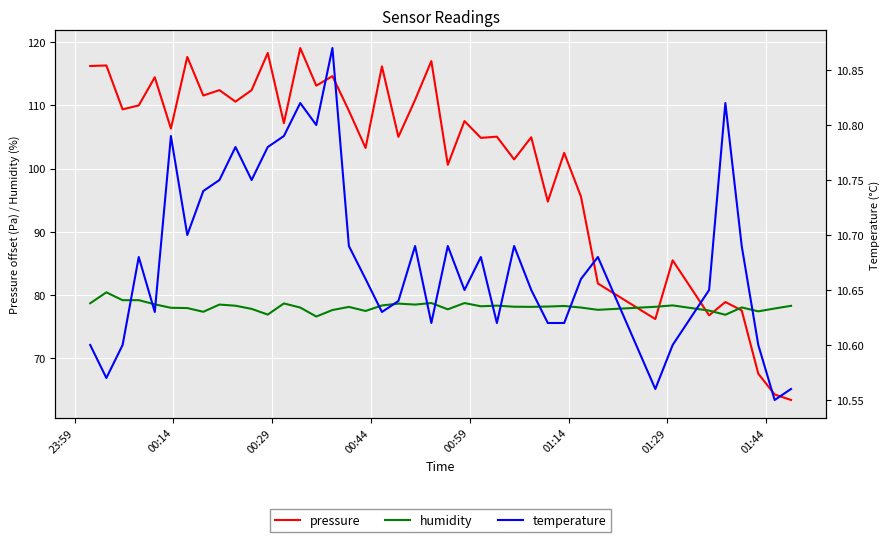

What is the difference between the maximum and minimum values in the pressure series?

55.6